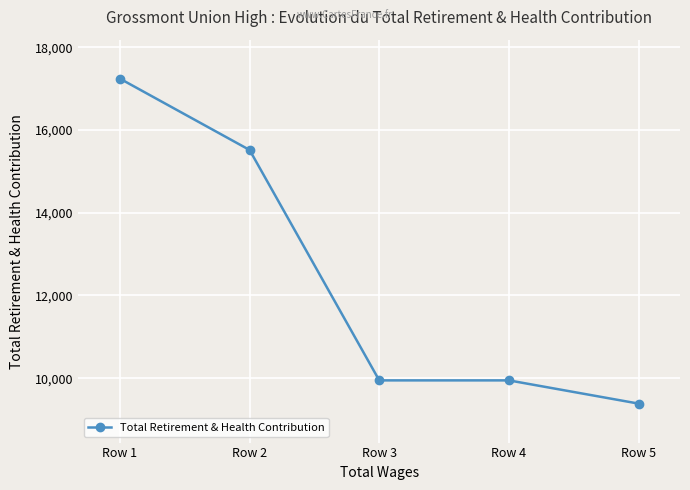

The chart shows a value of 5778 at Row 3. True or false?

False